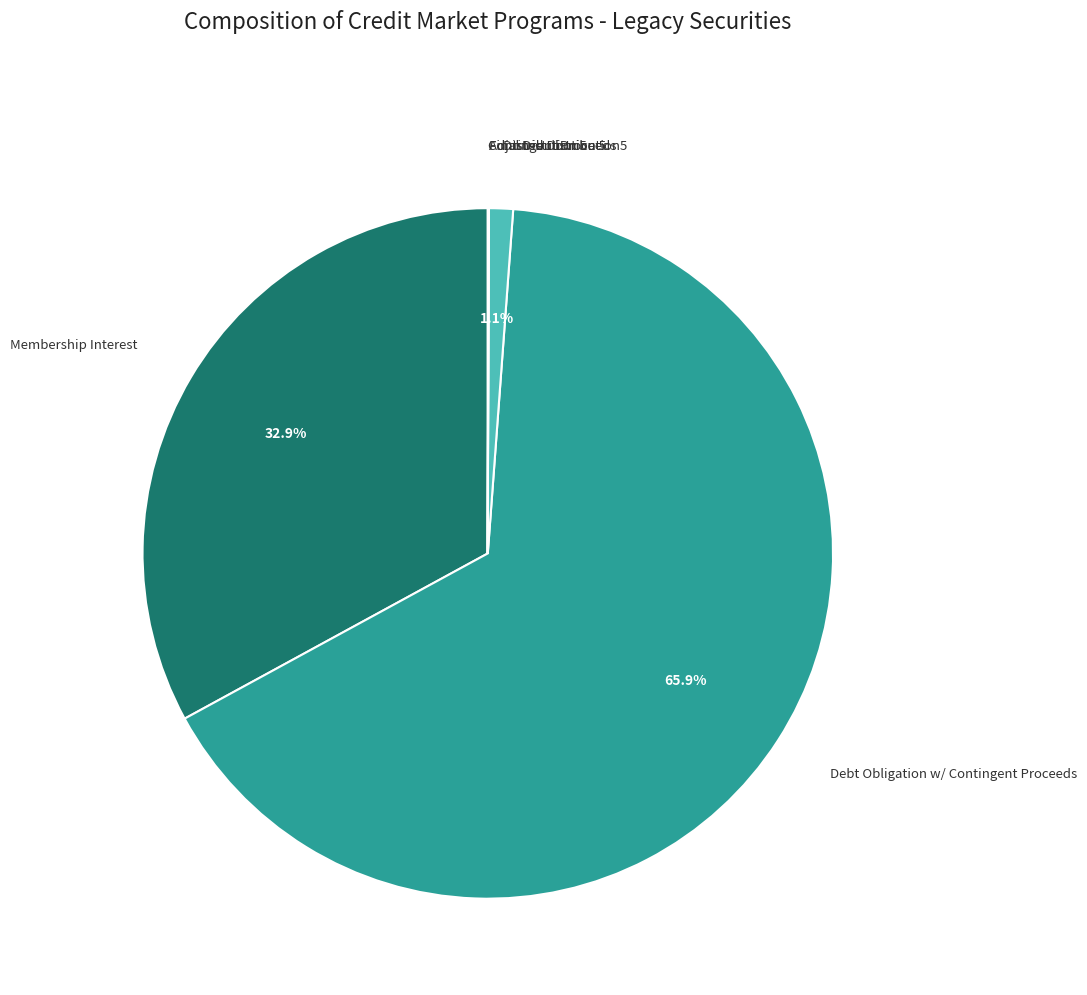

Is there any slice that represents more than half of the pie?

Yes